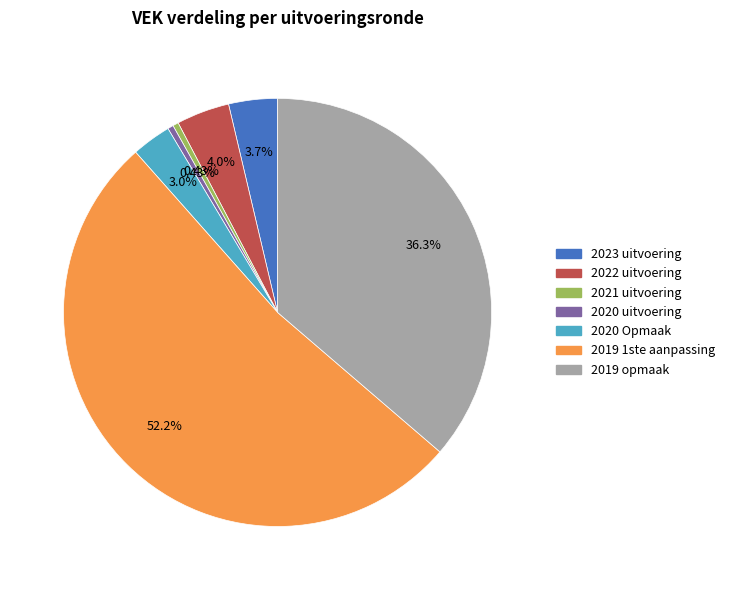

To the nearest percent, what is the combined percentage of 2023 uitvoering and 2020 uitvoering?

4%